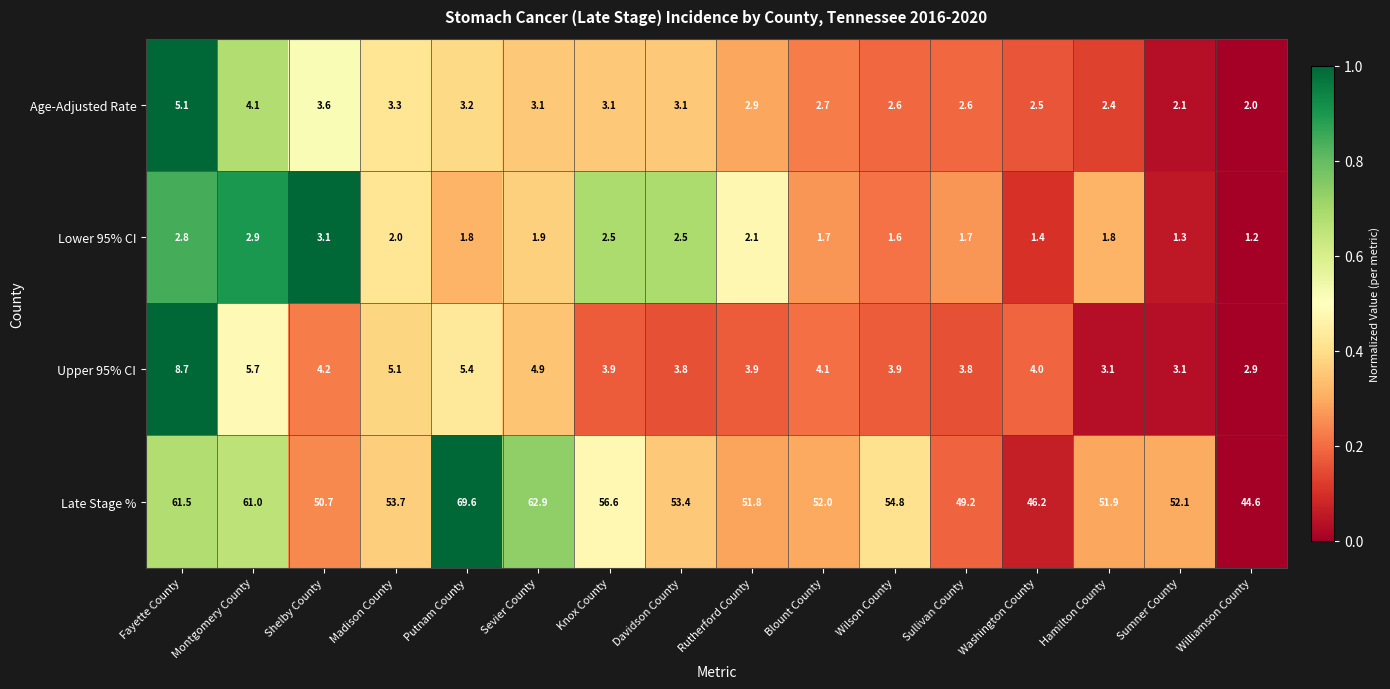

True or false: Upper 95% CI has a value of 3.9 at Wilson County.

True